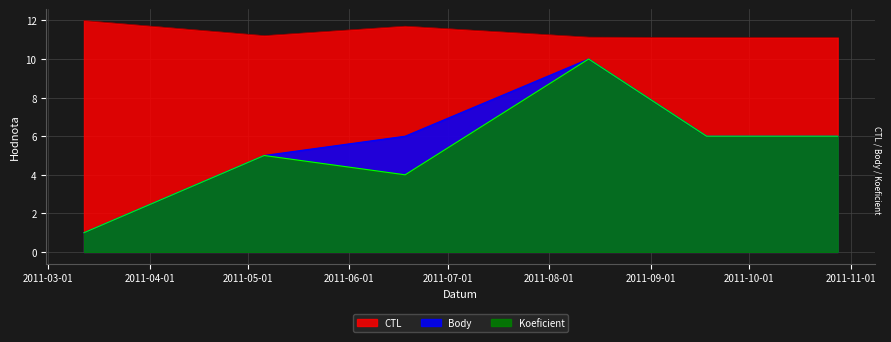

True or false: Body and Koeficient cross at least once.

False